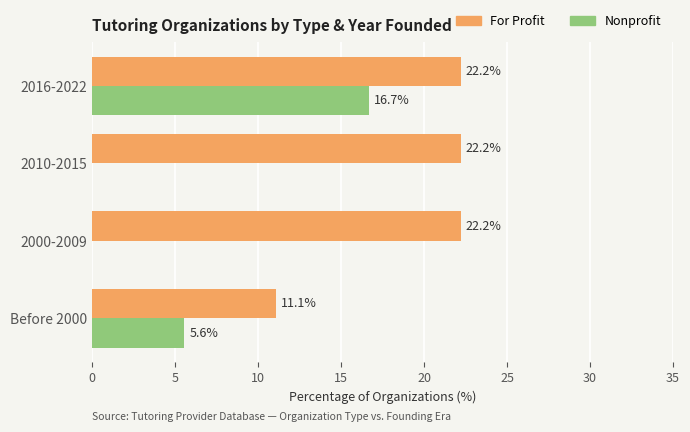

At which category is the sum across all series the highest?

2016-2022